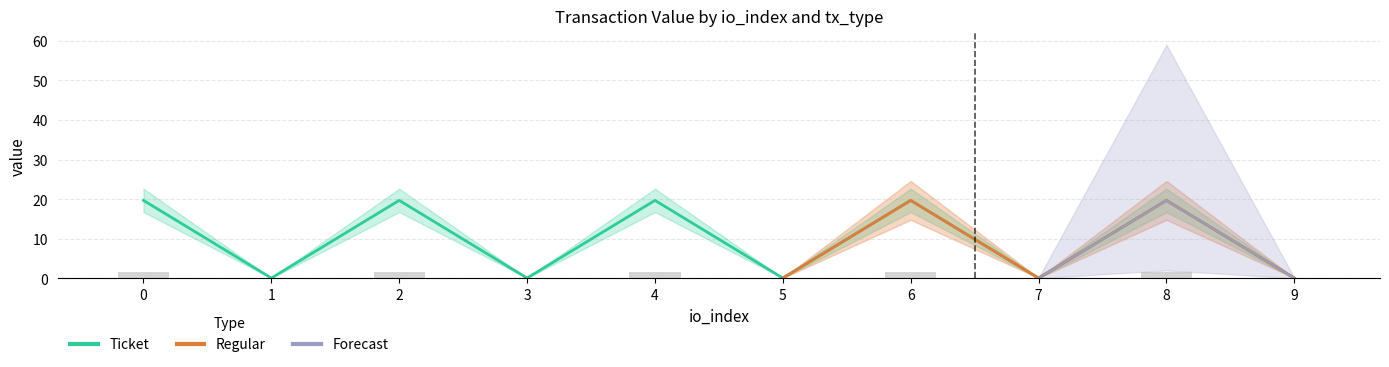

Which series changed the most between 2 and 9?

Regular